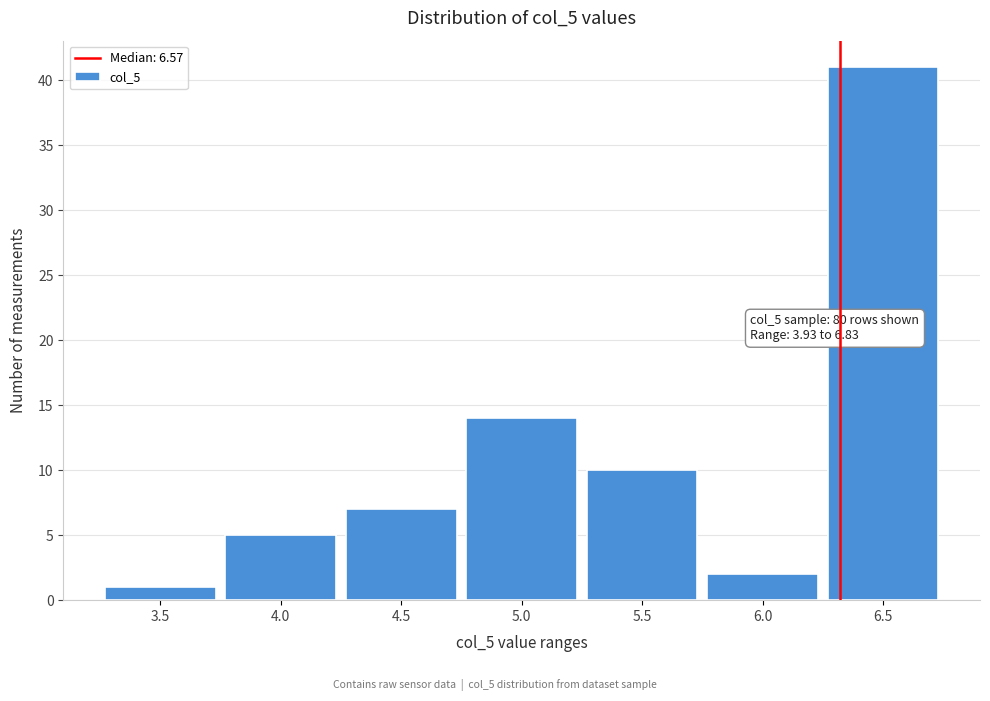

Reading right to left, list all the values displayed in this chart.

6.5=41	6.0=2	5.5=10	5.0=14	4.5=7	4.0=5	3.5=1